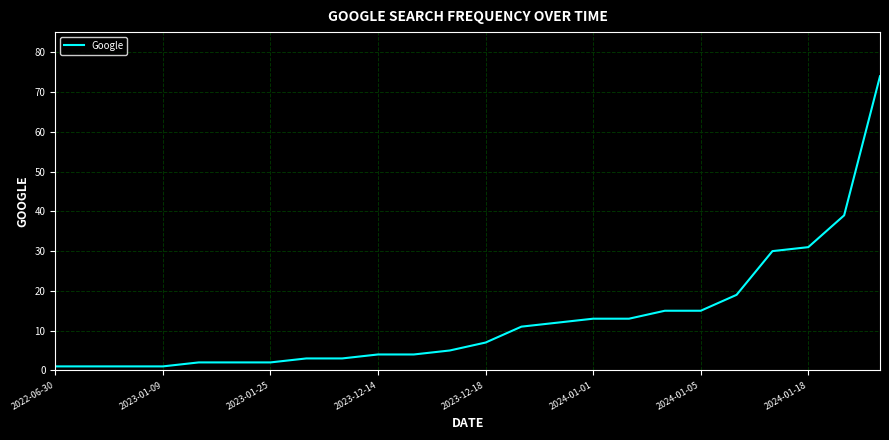

What is the greatest value displayed?

74